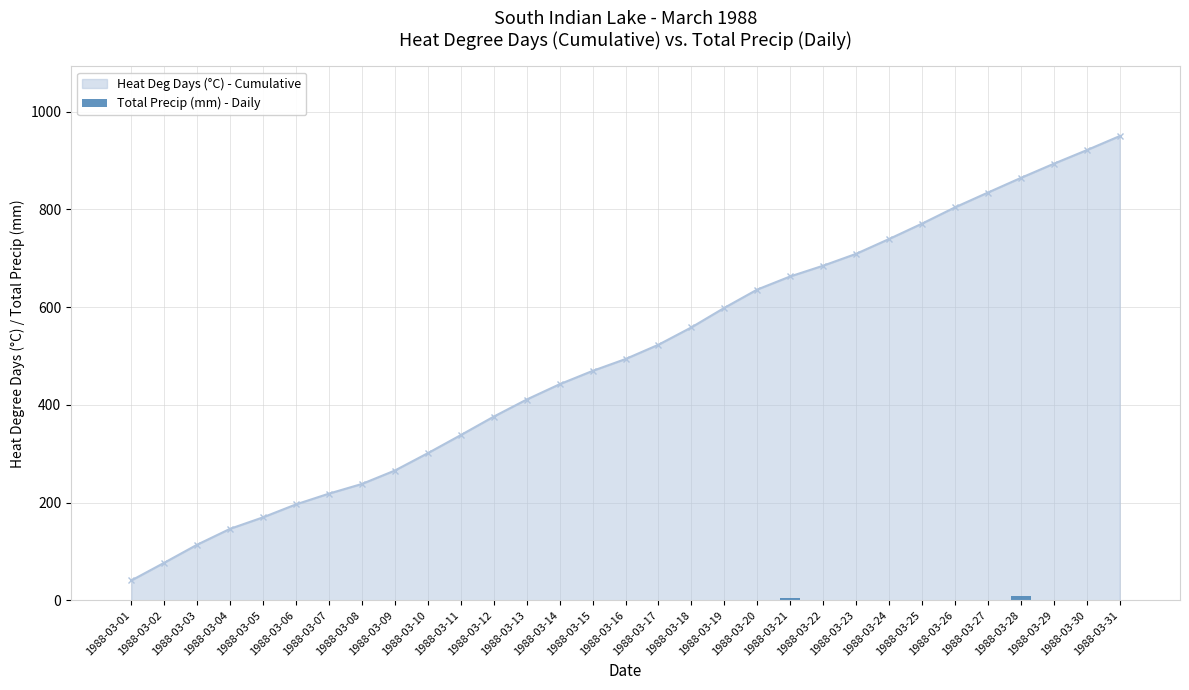

True or false: Heat Deg Days (°C) - Cumulative has more than 2 interior local peaks.

False